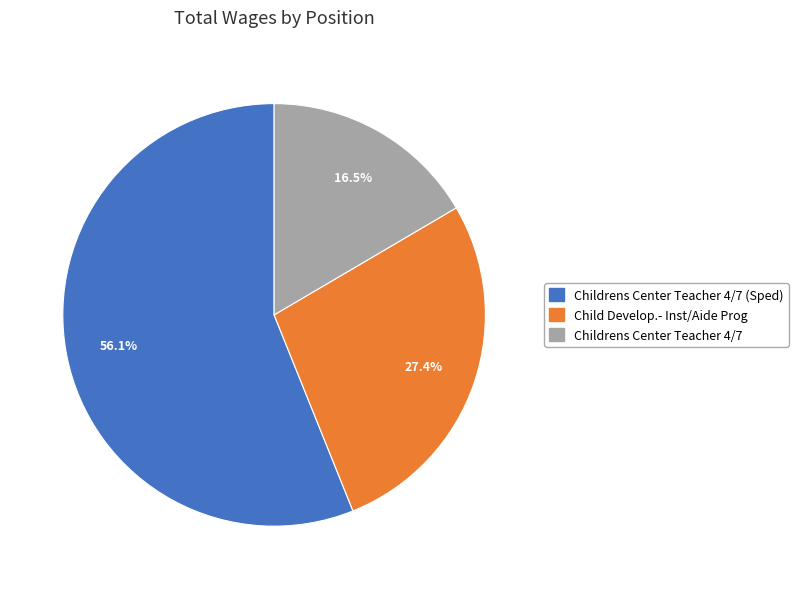

Is there any slice that represents more than half of the pie?

Yes